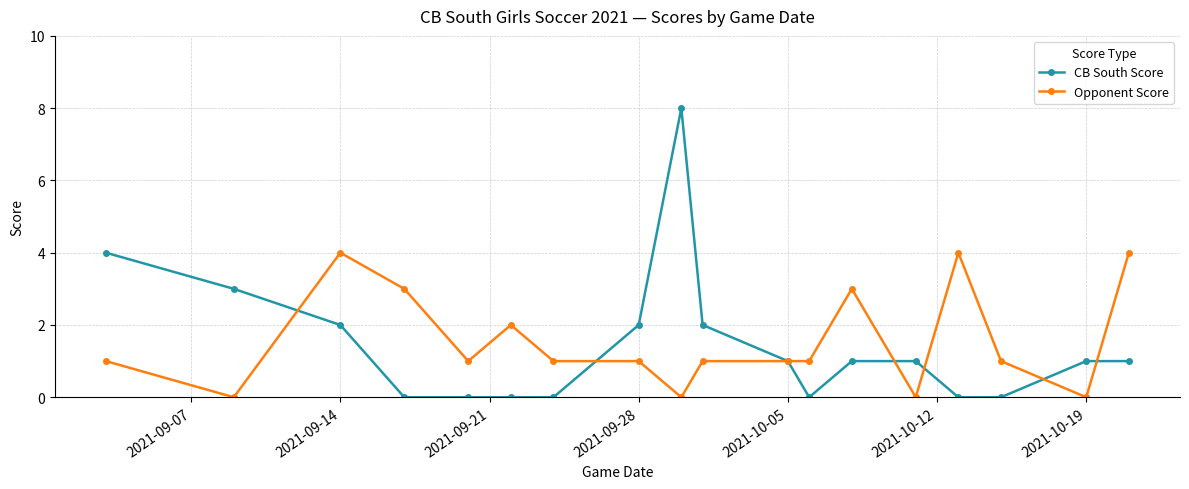

What is the value of the CB South Score point at the 11th from the left?

1